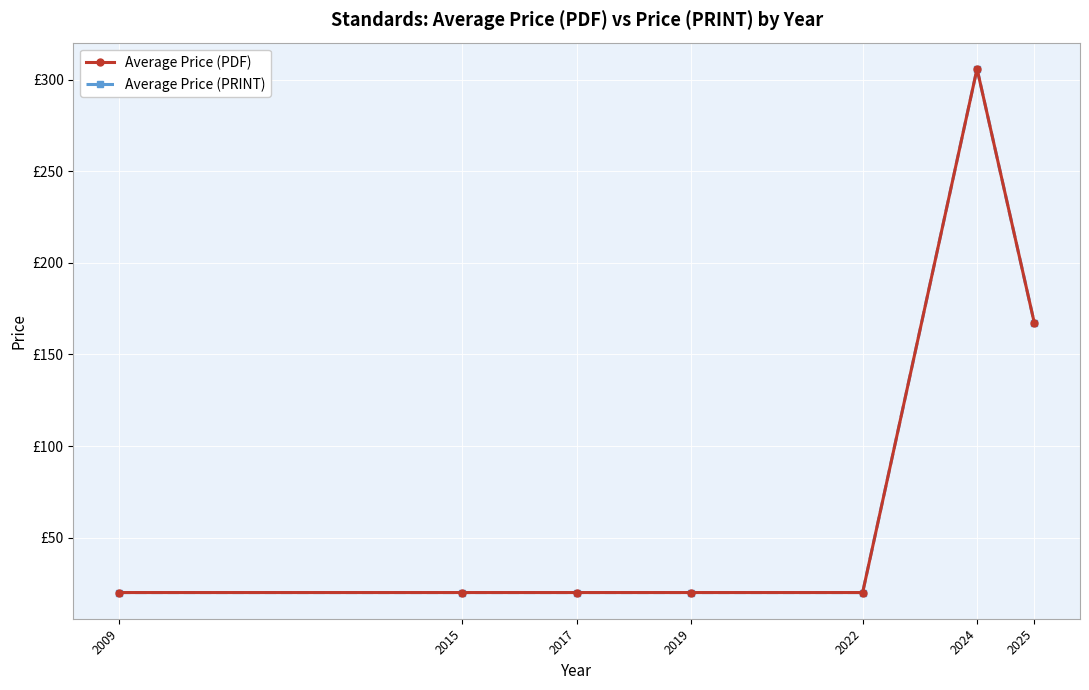

What is the sum of the Average Price (PRINT) values at 2017 and 2022?

40.0